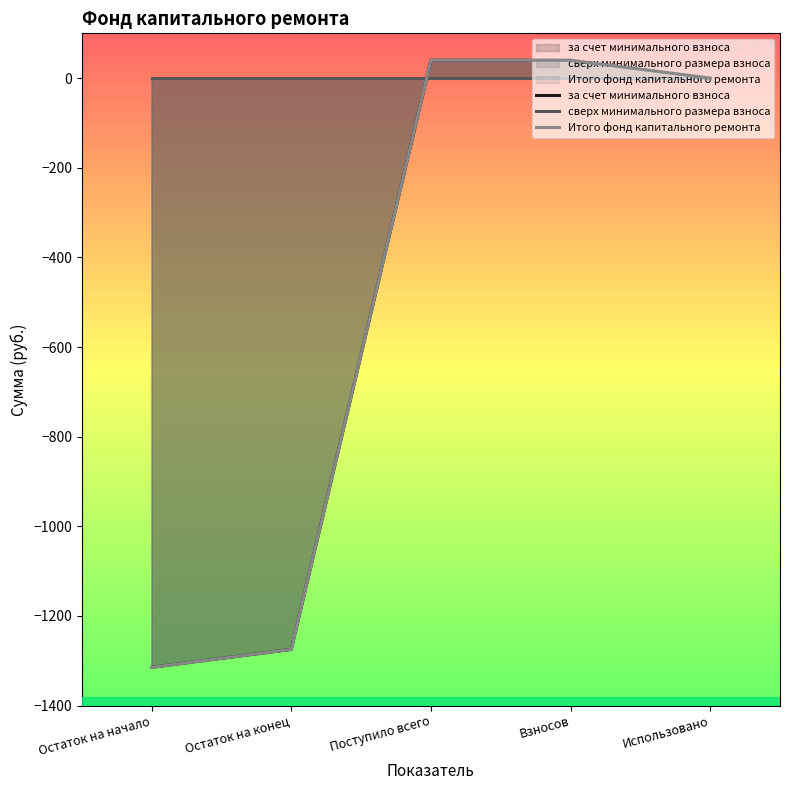

What is the smallest value displayed?

-1314.7